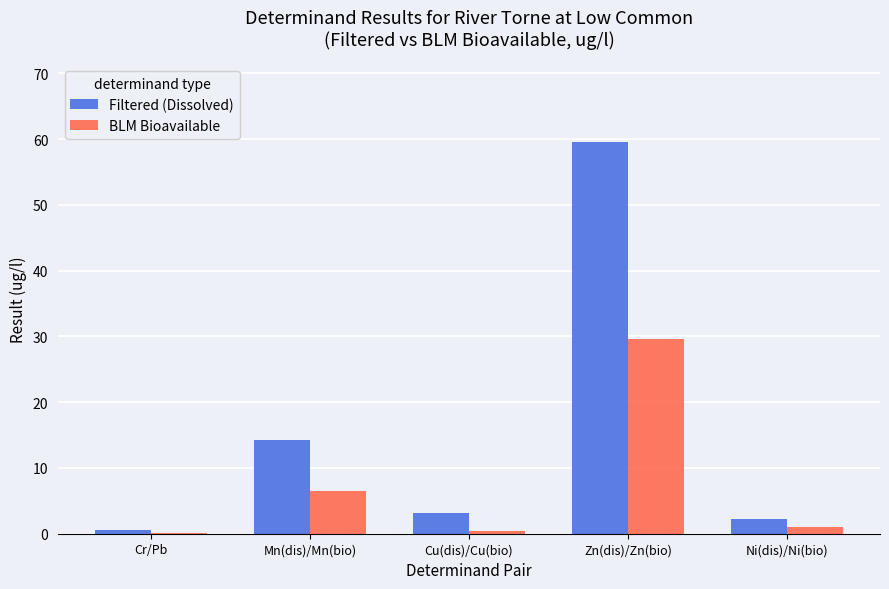

How many groups of bars are there?

5